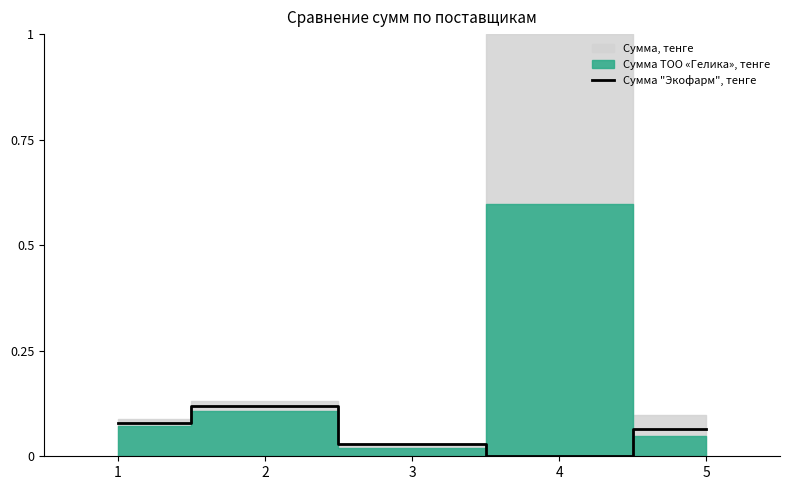

Reading left to right, extract all data points from this chart.

0.1	0.1	0.0	0.0	0.1